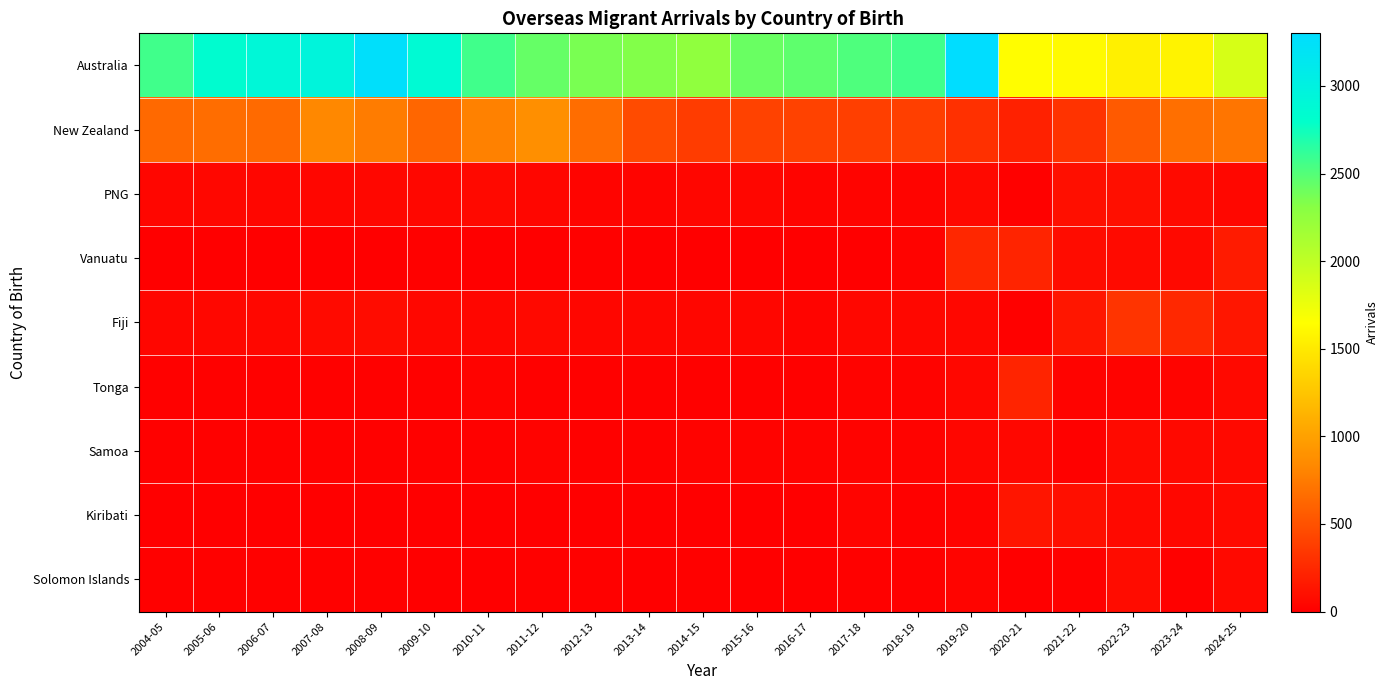

Reading left to right, extract all data points from this chart.

Australia: 2004-05=2570	2005-06=2830	2006-07=2910	2007-08=2950	2008-09=3260	2009-10=2870	2010-11=2570	2011-12=2430	2012-13=2360	2013-14=2330	2014-15=2260	2015-16=2420	2016-17=2460	2017-18=2520	2018-19=2570	2019-20=3300	2020-21=1640	2021-22=1620	2022-23=1550	2023-24=1570	2024-25=1870
New Zealand: 2004-05=640	2005-06=670	2006-07=650	2007-08=830	2008-09=760	2009-10=620	2010-11=790	2011-12=880	2012-13=670	2013-14=460	2014-15=370	2015-16=400	2016-17=400	2017-18=390	2018-19=390	2019-20=300	2020-21=200	2021-22=310	2022-23=550	2023-24=680	2024-25=710
PNG: 2004-05=40	2005-06=50	2006-07=40	2007-08=40	2008-09=50	2009-10=50	2010-11=60	2011-12=40	2012-13=30	2013-14=30	2014-15=40	2015-16=40	2016-17=30	2017-18=30	2018-19=30	2019-20=60	2020-21=10	2021-22=100	2022-23=100	2023-24=70	2024-25=50
Vanuatu: 2004-05=0	2005-06=0	2006-07=0	2007-08=0	2008-09=0	2009-10=10	2010-11=0	2011-12=0	2012-13=10	2013-14=0	2014-15=0	2015-16=0	2016-17=0	2017-18=0	2018-19=20	2019-20=240	2020-21=220	2021-22=80	2022-23=70	2023-24=60	2024-25=170
Fiji: 2004-05=40	2005-06=50	2006-07=50	2007-08=70	2008-09=80	2009-10=50	2010-11=40	2011-12=60	2012-13=40	2013-14=40	2014-15=40	2015-16=40	2016-17=30	2017-18=50	2018-19=50	2019-20=50	2020-21=10	2021-22=140	2022-23=320	2023-24=250	2024-25=140
Tonga: 2004-05=10	2005-06=10	2006-07=10	2007-08=10	2008-09=10	2009-10=10	2010-11=20	2011-12=10	2012-13=10	2013-14=10	2014-15=10	2015-16=10	2016-17=10	2017-18=20	2018-19=20	2019-20=50	2020-21=220	2021-22=20	2022-23=20	2023-24=30	2024-25=60
Samoa: 2004-05=10	2005-06=10	2006-07=10	2007-08=10	2008-09=10	2009-10=10	2010-11=10	2011-12=20	2012-13=10	2013-14=10	2014-15=20	2015-16=20	2016-17=20	2017-18=20	2018-19=20	2019-20=40	2020-21=50	2021-22=10	2022-23=70	2023-24=60	2024-25=60
Kiribati: 2004-05=0	2005-06=0	2006-07=0	2007-08=0	2008-09=0	2009-10=0	2010-11=0	2011-12=0	2012-13=0	2013-14=0	2014-15=0	2015-16=0	2016-17=0	2017-18=30	2018-19=10	2019-20=20	2020-21=130	2021-22=100	2022-23=60	2023-24=50	2024-25=70
Solomon Islands: 2004-05=10	2005-06=10	2006-07=10	2007-08=10	2008-09=10	2009-10=0	2010-11=0	2011-12=10	2012-13=10	2013-14=0	2014-15=10	2015-16=0	2016-17=0	2017-18=10	2018-19=10	2019-20=30	2020-21=0	2021-22=10	2022-23=80	2023-24=10	2024-25=60